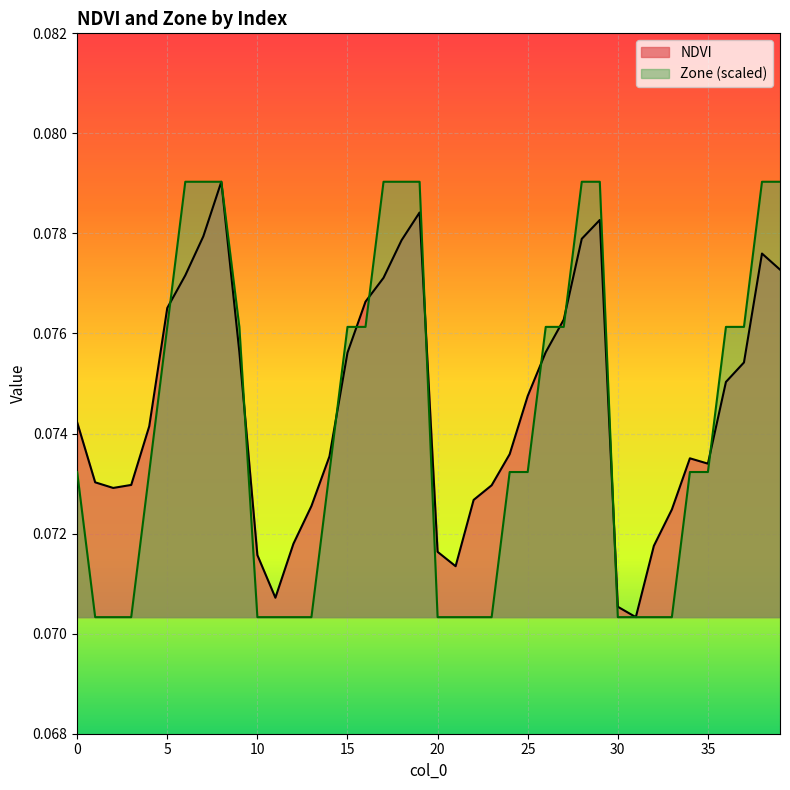

Reading left to right, transcribe all the data shown in this chart.

NDVI: 0=0.1	1=0.1	2=0.1	3=0.1	4=0.1	5=0.1	6=0.1	7=0.1	8=0.1	9=0.1	10=0.1	11=0.1	12=0.1	13=0.1	14=0.1	15=0.1	16=0.1	17=0.1	18=0.1	19=0.1	20=0.1	21=0.1	22=0.1	23=0.1	24=0.1	25=0.1	26=0.1	27=0.1	28=0.1	29=0.1	30=0.1	31=0.1	32=0.1	33=0.1	34=0.1	35=0.1	36=0.1	37=0.1	38=0.1	39=0.1
Zone: 0=0.1	1=0.1	2=0.1	3=0.1	4=0.1	5=0.1	6=0.1	7=0.1	8=0.1	9=0.1	10=0.1	11=0.1	12=0.1	13=0.1	14=0.1	15=0.1	16=0.1	17=0.1	18=0.1	19=0.1	20=0.1	21=0.1	22=0.1	23=0.1	24=0.1	25=0.1	26=0.1	27=0.1	28=0.1	29=0.1	30=0.1	31=0.1	32=0.1	33=0.1	34=0.1	35=0.1	36=0.1	37=0.1	38=0.1	39=0.1